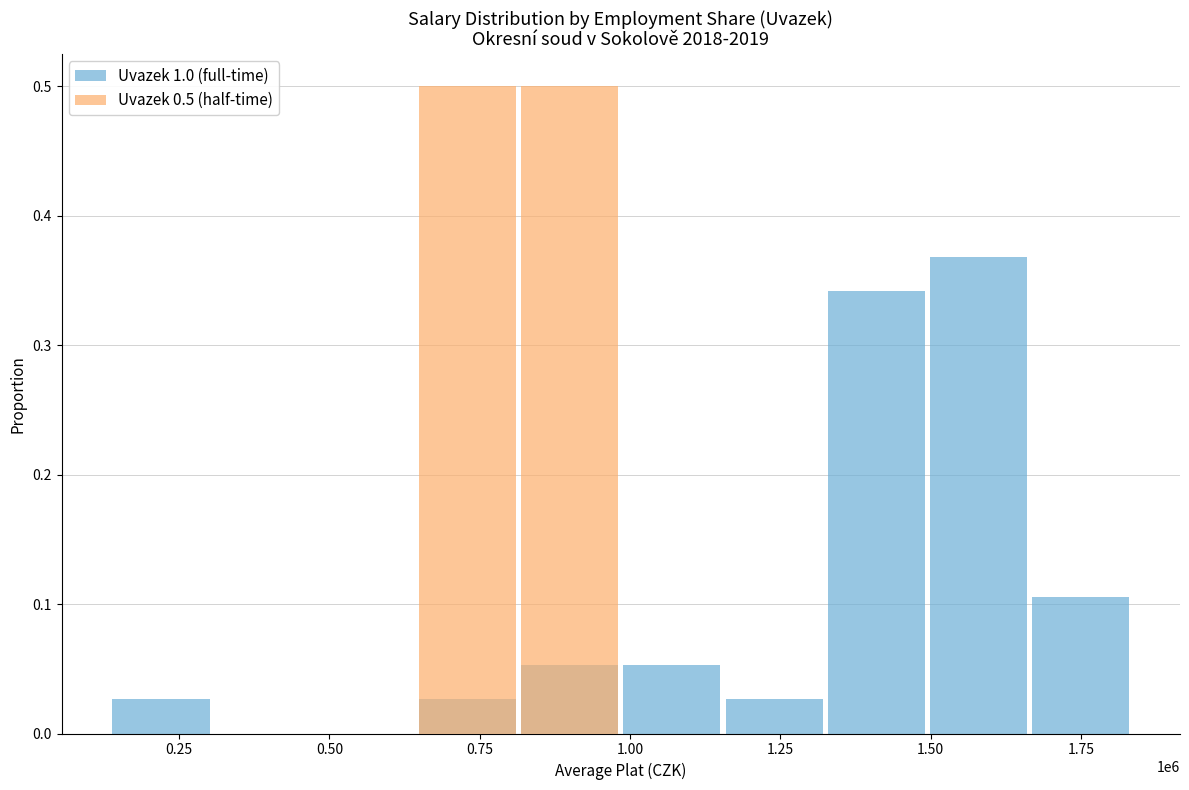

Which has a higher value, 1.00 or 1.50?

1.50